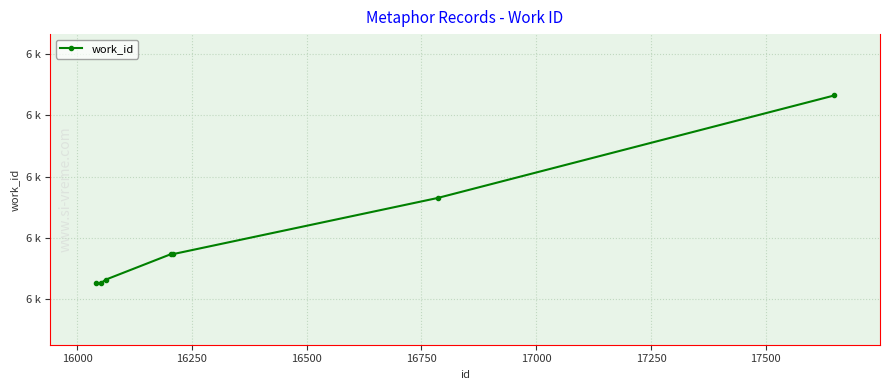

What is the value of the 6th point from the left?

6330